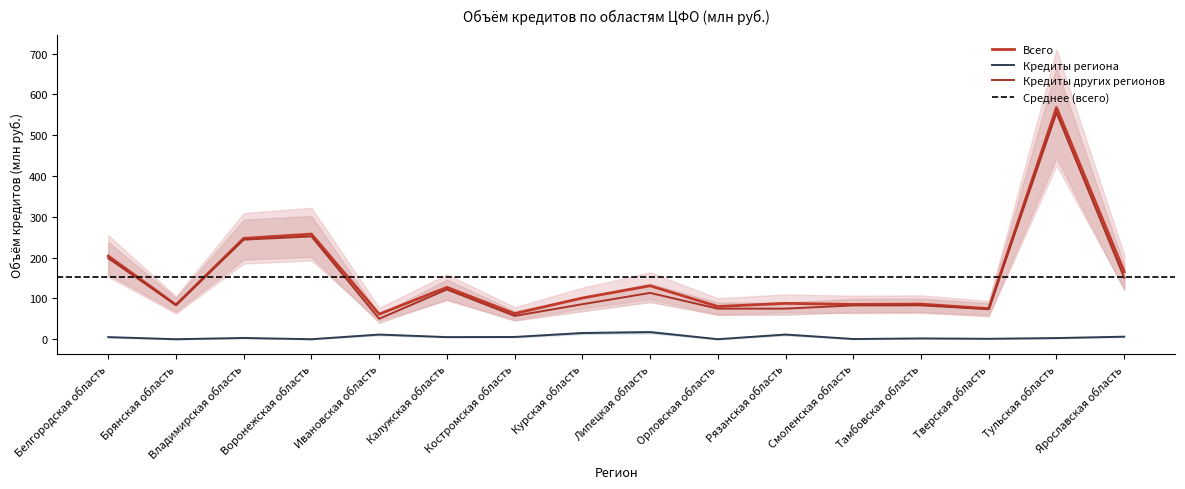

Does the chart display data point markers on the line(s)?

No